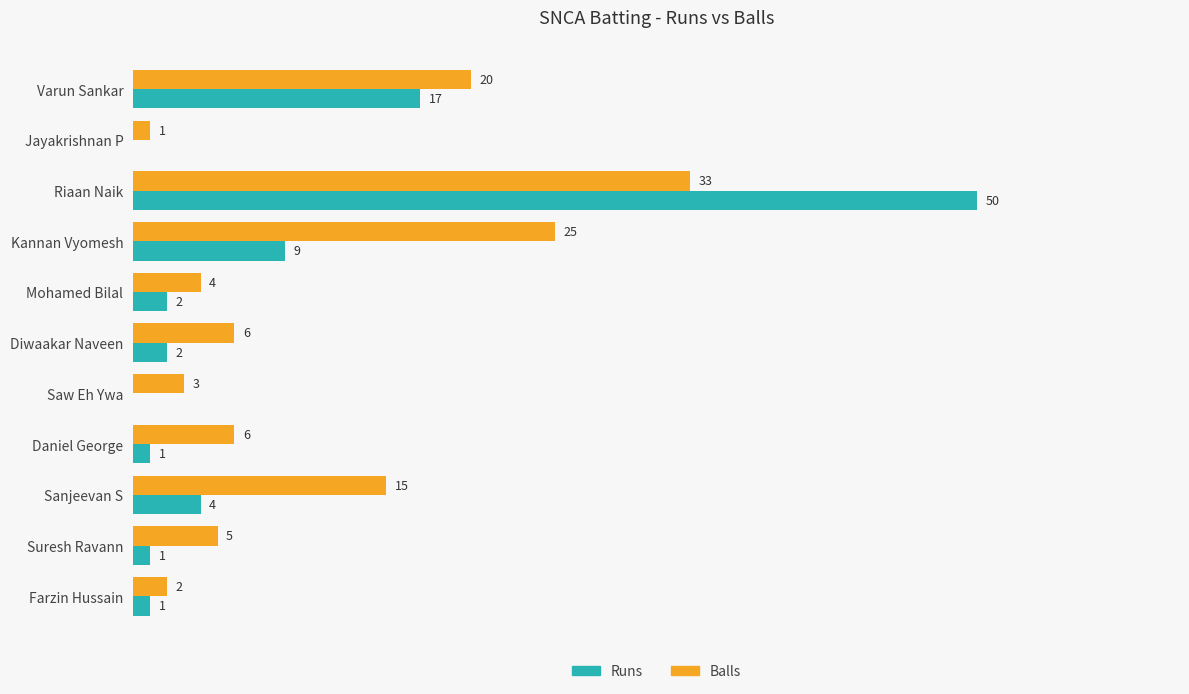

Which series changed the most between Kannan Vyomesh and Daniel George?

Balls